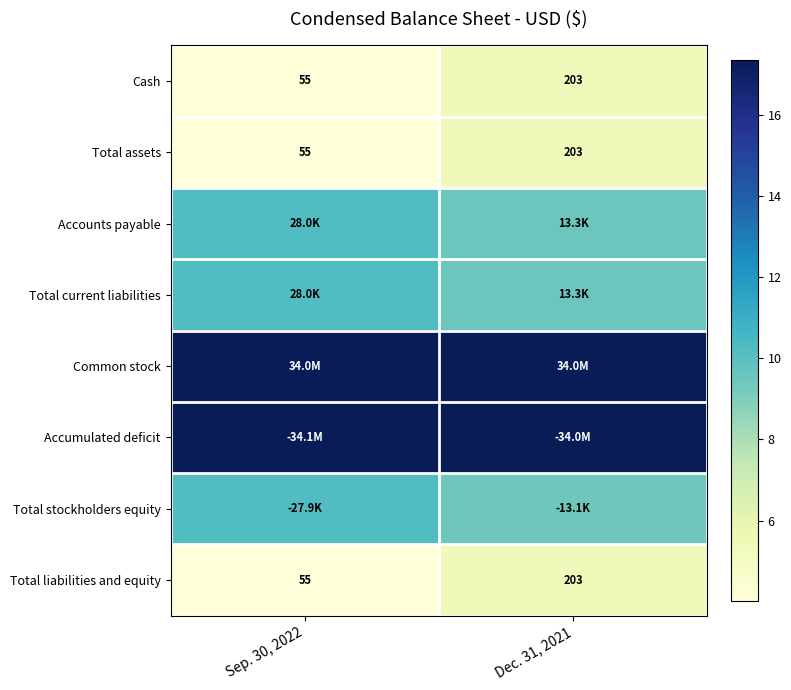

Is the value of Total liabilities and equity at Sep. 30, 2022 greater than the value of Cash at Dec. 31, 2021?

No